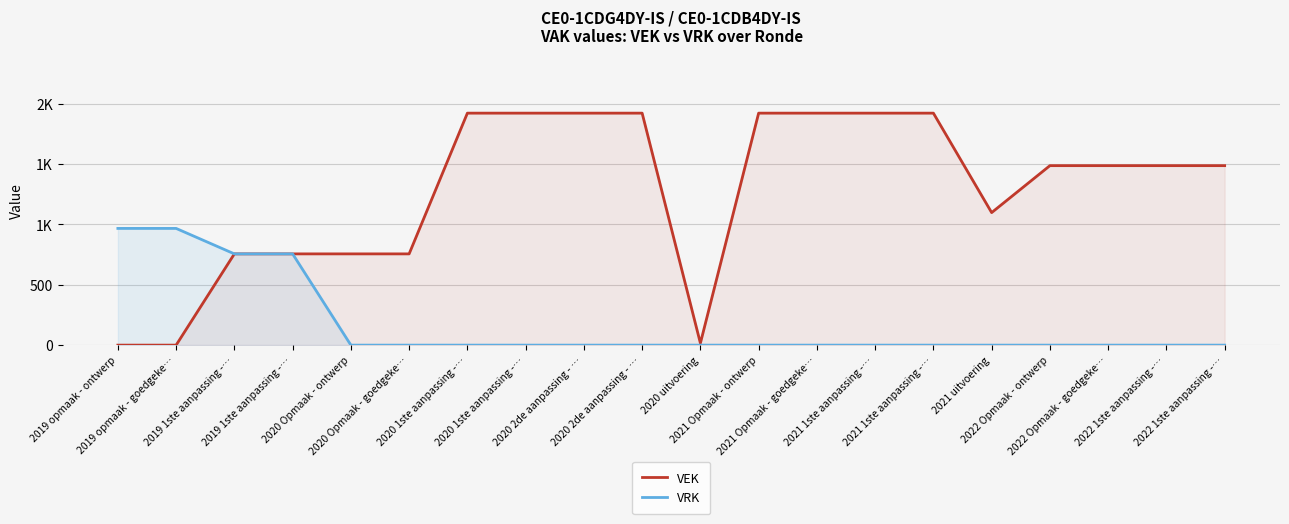

What is the average value of the VEK series?

1273